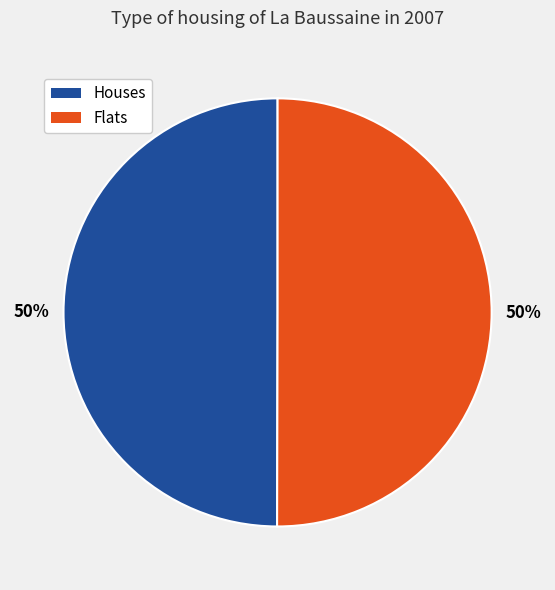

Do Flats and Houses together represent more than half of the pie?

Yes